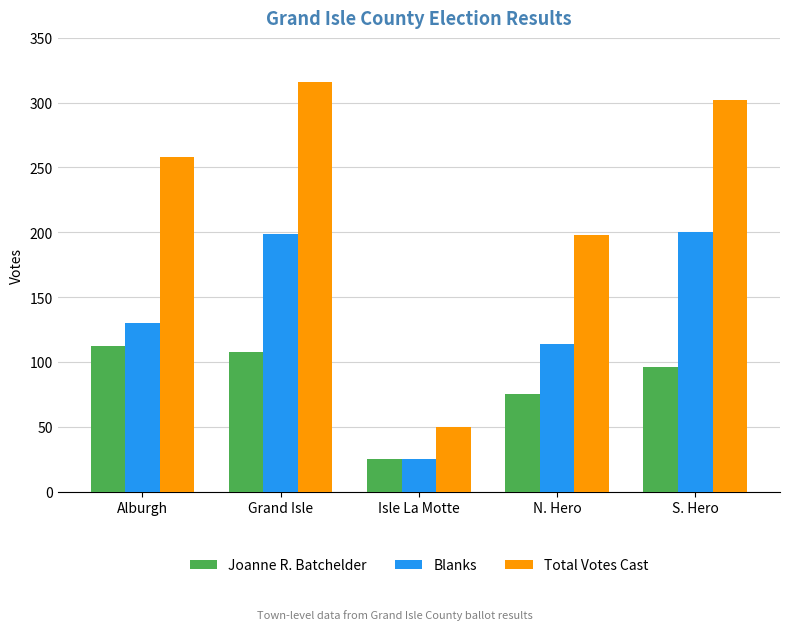

At which label is Blanks closest to 112?

N. Hero